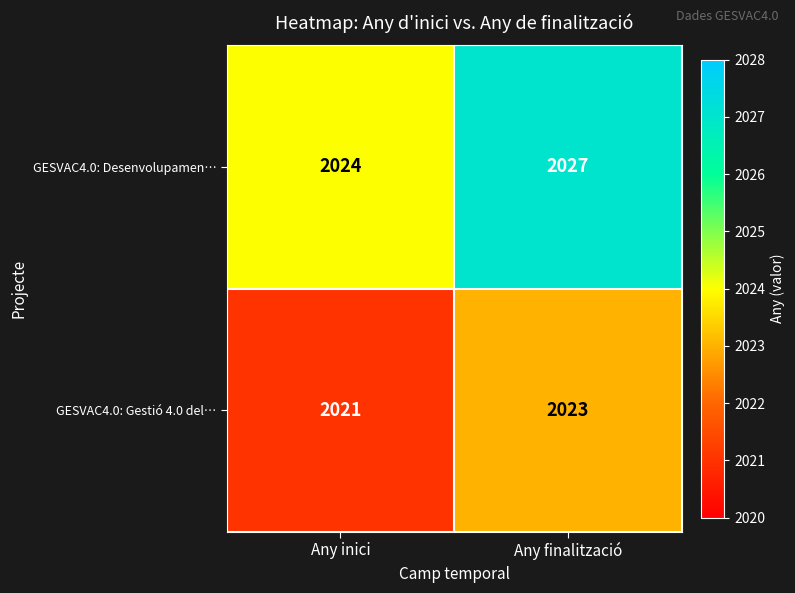

What is the spread (max minus min) of values at Any inici?

3